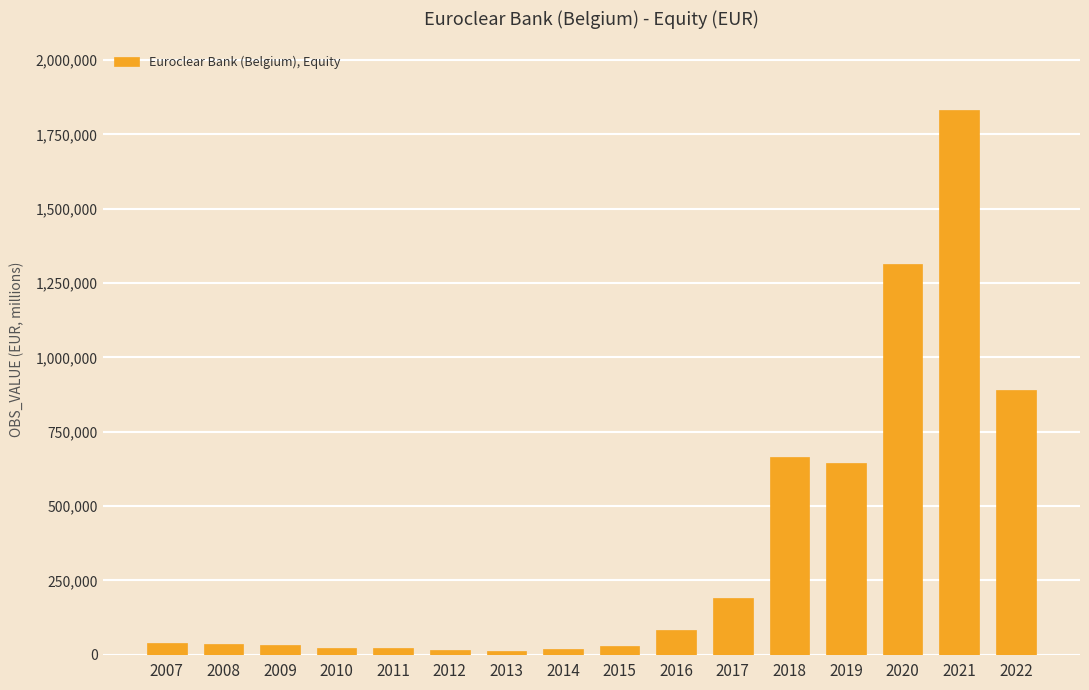

What is the average value?

365499